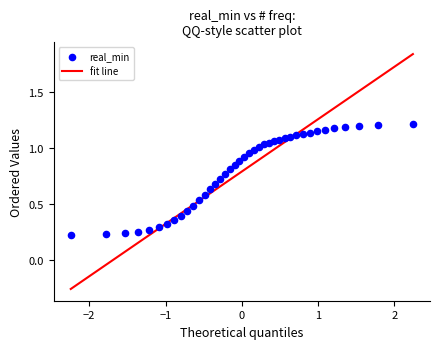

What is the range of X values (max minus min)?

4.5